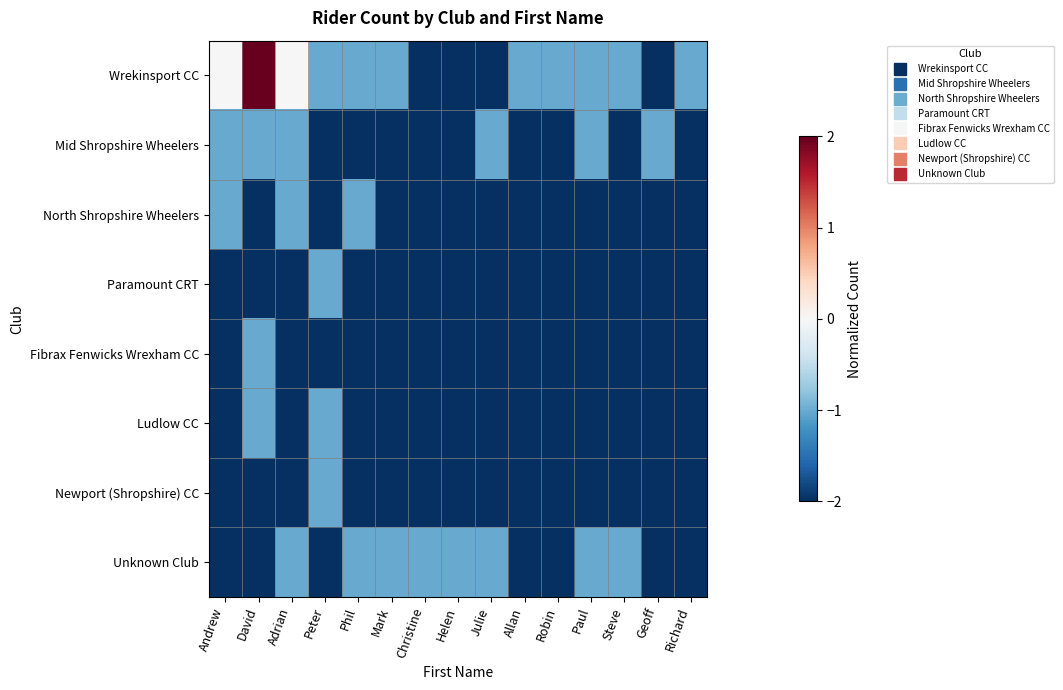

Reading left to right, extract all data points from this chart.

Wrekinsport CC: Andrew=-0.0	David=2.0	Adrian=-0.0	Peter=-1.0	Phil=-1.0	Mark=-1.0	Christine=-2.0	Helen=-2.0	Julie=-2.0	Allan=-1.0	Robin=-1.0	Paul=-1.0	Steve=-1.0	Geoff=-2.0	Richard=-1.0
Mid Shropshire Wheelers: Andrew=-1.0	David=-1.0	Adrian=-1.0	Peter=-2.0	Phil=-2.0	Mark=-2.0	Christine=-2.0	Helen=-2.0	Julie=-1.0	Allan=-2.0	Robin=-2.0	Paul=-1.0	Steve=-2.0	Geoff=-1.0	Richard=-2.0
North Shropshire Wheelers: Andrew=-1.0	David=-2.0	Adrian=-1.0	Peter=-2.0	Phil=-1.0	Mark=-2.0	Christine=-2.0	Helen=-2.0	Julie=-2.0	Allan=-2.0	Robin=-2.0	Paul=-2.0	Steve=-2.0	Geoff=-2.0	Richard=-2.0
Paramount CRT: Andrew=-2.0	David=-2.0	Adrian=-2.0	Peter=-1.0	Phil=-2.0	Mark=-2.0	Christine=-2.0	Helen=-2.0	Julie=-2.0	Allan=-2.0	Robin=-2.0	Paul=-2.0	Steve=-2.0	Geoff=-2.0	Richard=-2.0
Fibrax Fenwicks Wrexham CC: Andrew=-2.0	David=-1.0	Adrian=-2.0	Peter=-2.0	Phil=-2.0	Mark=-2.0	Christine=-2.0	Helen=-2.0	Julie=-2.0	Allan=-2.0	Robin=-2.0	Paul=-2.0	Steve=-2.0	Geoff=-2.0	Richard=-2.0
Ludlow CC: Andrew=-2.0	David=-1.0	Adrian=-2.0	Peter=-1.0	Phil=-2.0	Mark=-2.0	Christine=-2.0	Helen=-2.0	Julie=-2.0	Allan=-2.0	Robin=-2.0	Paul=-2.0	Steve=-2.0	Geoff=-2.0	Richard=-2.0
Newport (Shropshire) CC: Andrew=-2.0	David=-2.0	Adrian=-2.0	Peter=-1.0	Phil=-2.0	Mark=-2.0	Christine=-2.0	Helen=-2.0	Julie=-2.0	Allan=-2.0	Robin=-2.0	Paul=-2.0	Steve=-2.0	Geoff=-2.0	Richard=-2.0
Unknown Club: Andrew=-2.0	David=-2.0	Adrian=-1.0	Peter=-2.0	Phil=-1.0	Mark=-1.0	Christine=-1.0	Helen=-1.0	Julie=-1.0	Allan=-2.0	Robin=-2.0	Paul=-1.0	Steve=-1.0	Geoff=-2.0	Richard=-2.0